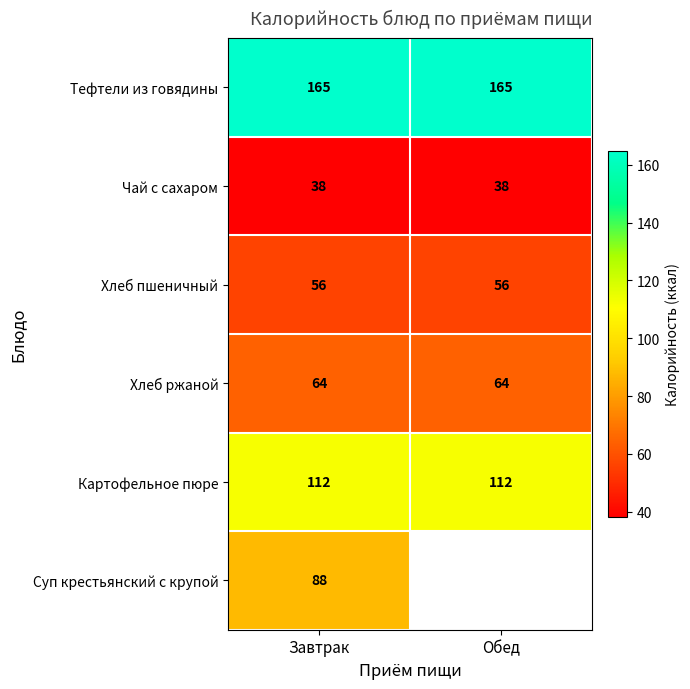

What is the difference between the highest and lowest values at Завтрак?

127